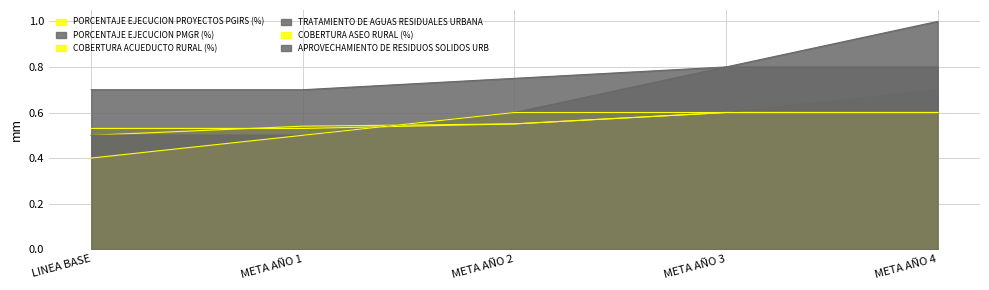

What is the label of the 1st point from the right?

META AÑO 4